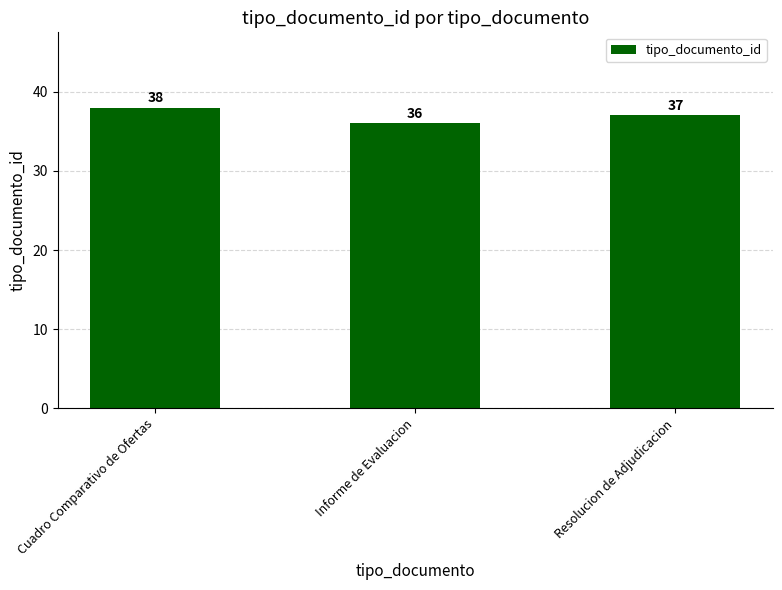

Does the chart contain any negative values?

No